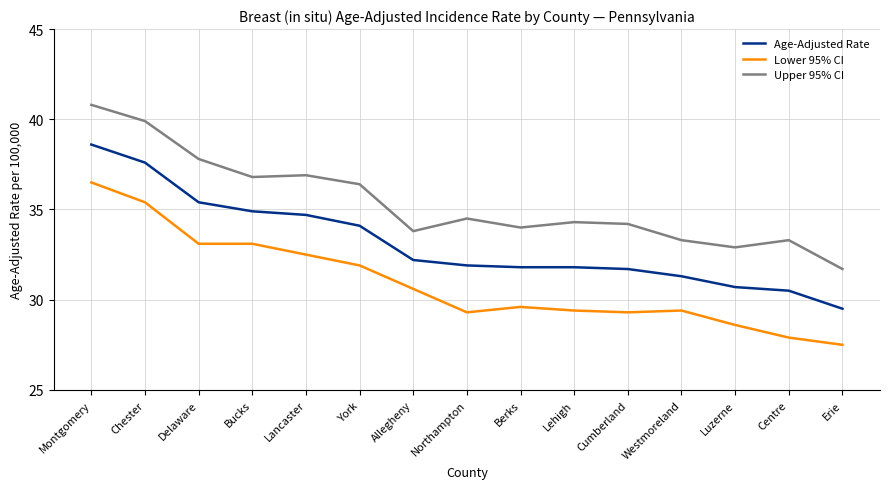

True or false: Lower 95% CI has a value of 29.6 at Berks.

True